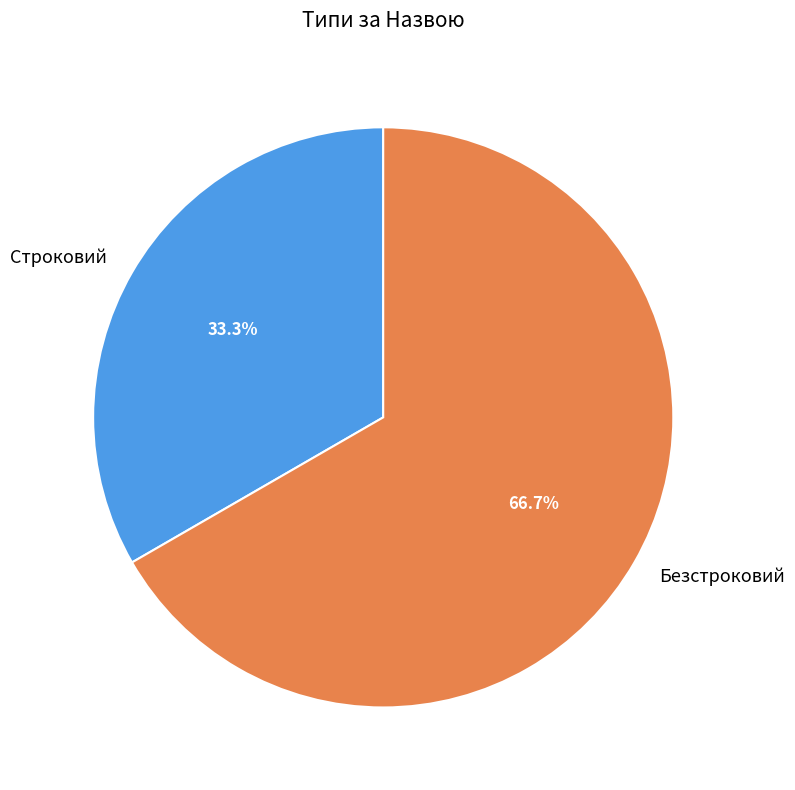

Is it true that Строковий is 43% of the pie?

False